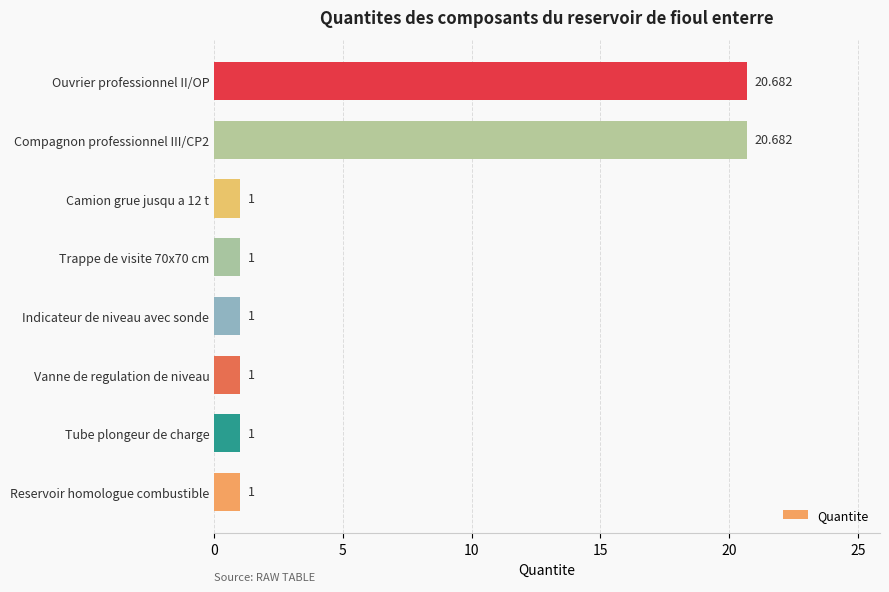

Count the number of categories in the chart.

8